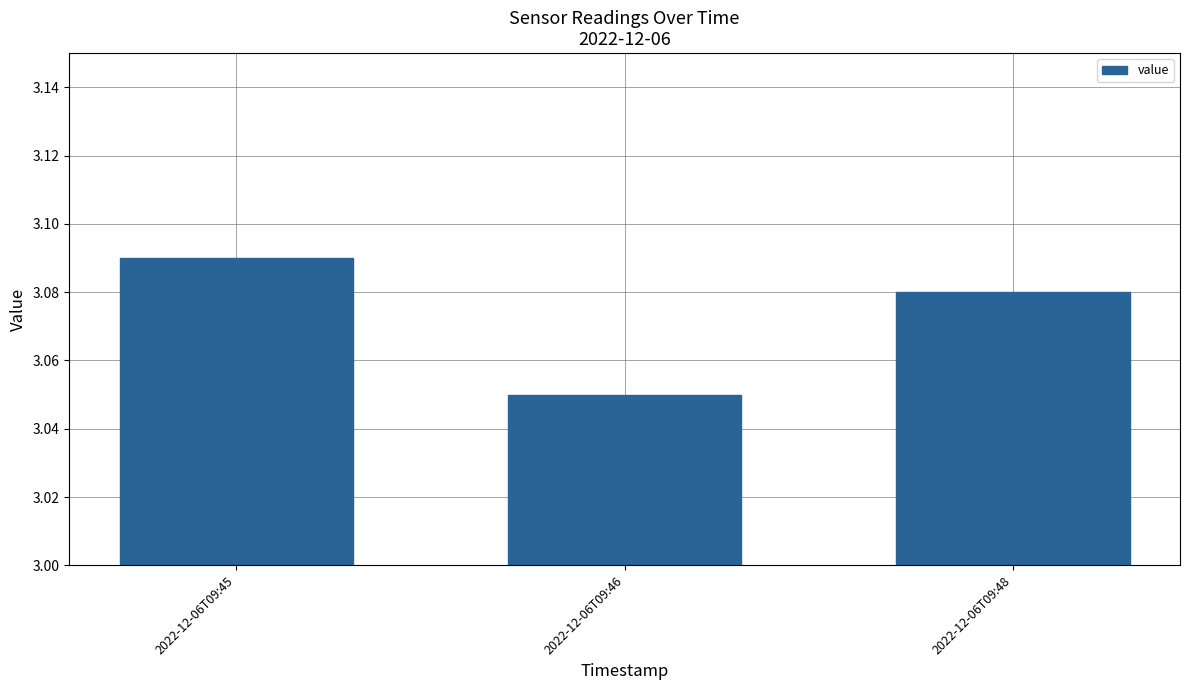

What is the sum of the values at 2022-12-06T09:45 and 2022-12-06T09:48?

6.2